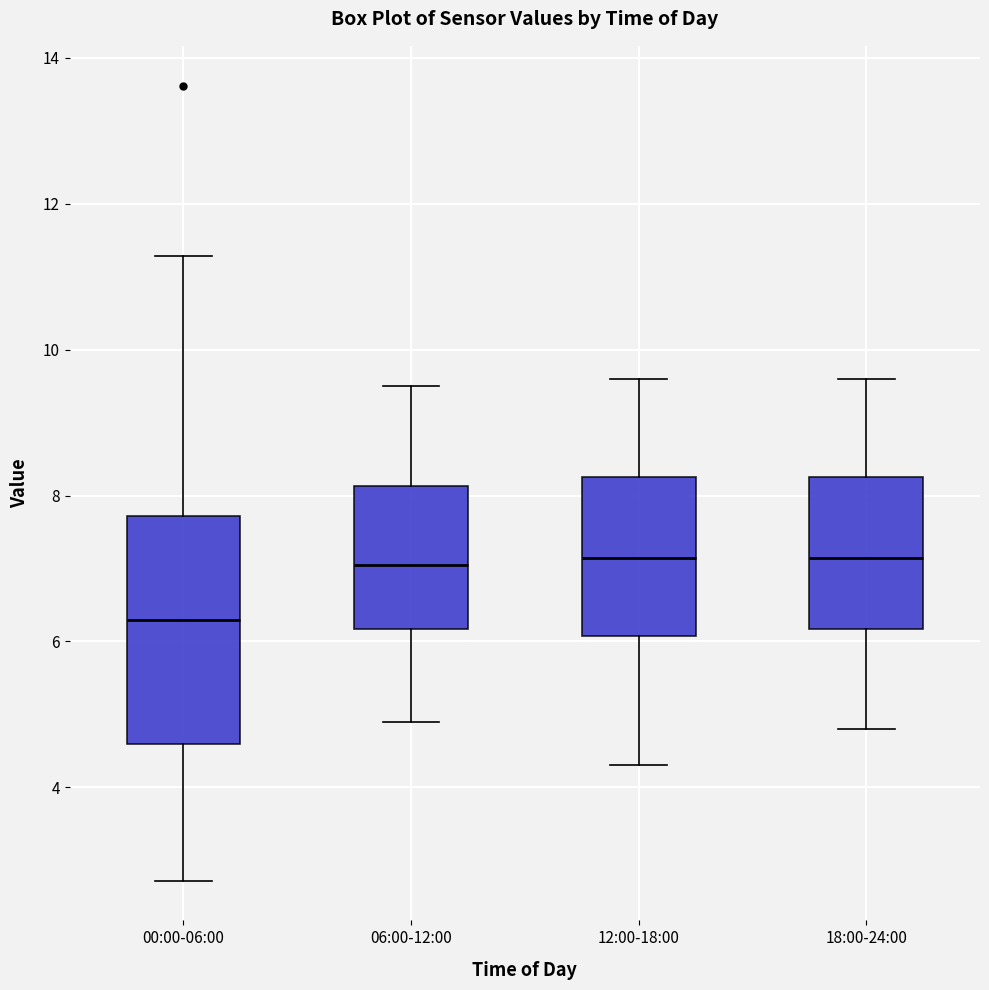

Reading left to right, transcribe this box plot: for each box, give where its median line is, the range the box spans, and where its two whiskers end, as read against the y-axis. The values are not printed on the chart, so give them approximately, as read against the axis.

00:00-06:00: median 6.2, box 4.6 to 7.8, whiskers 2.8 to 11.2
06:00-12:00: median 7.0, box 6.2 to 8.2, whiskers 5.0 to 9.6
12:00-18:00: median 7.2, box 6.0 to 8.2, whiskers 4.4 to 9.6
18:00-24:00: median 7.2, box 6.2 to 8.2, whiskers 4.8 to 9.6